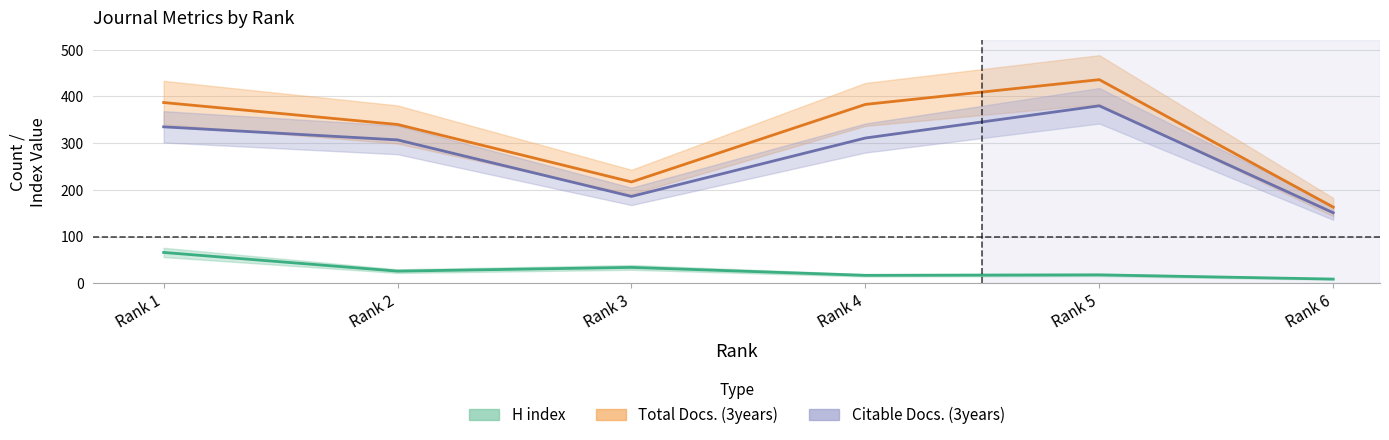

Where is H index nearest to the value 37?

3